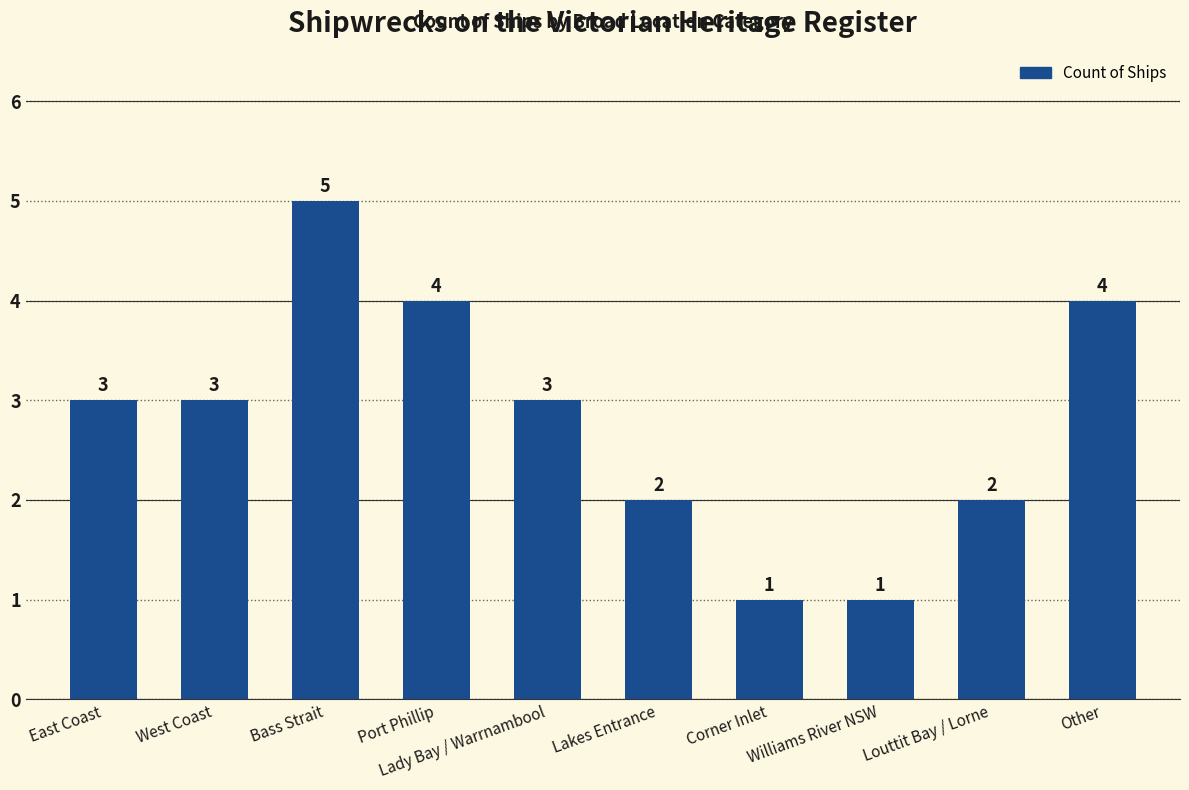

What is the difference between the maximum and second lowest values?

4